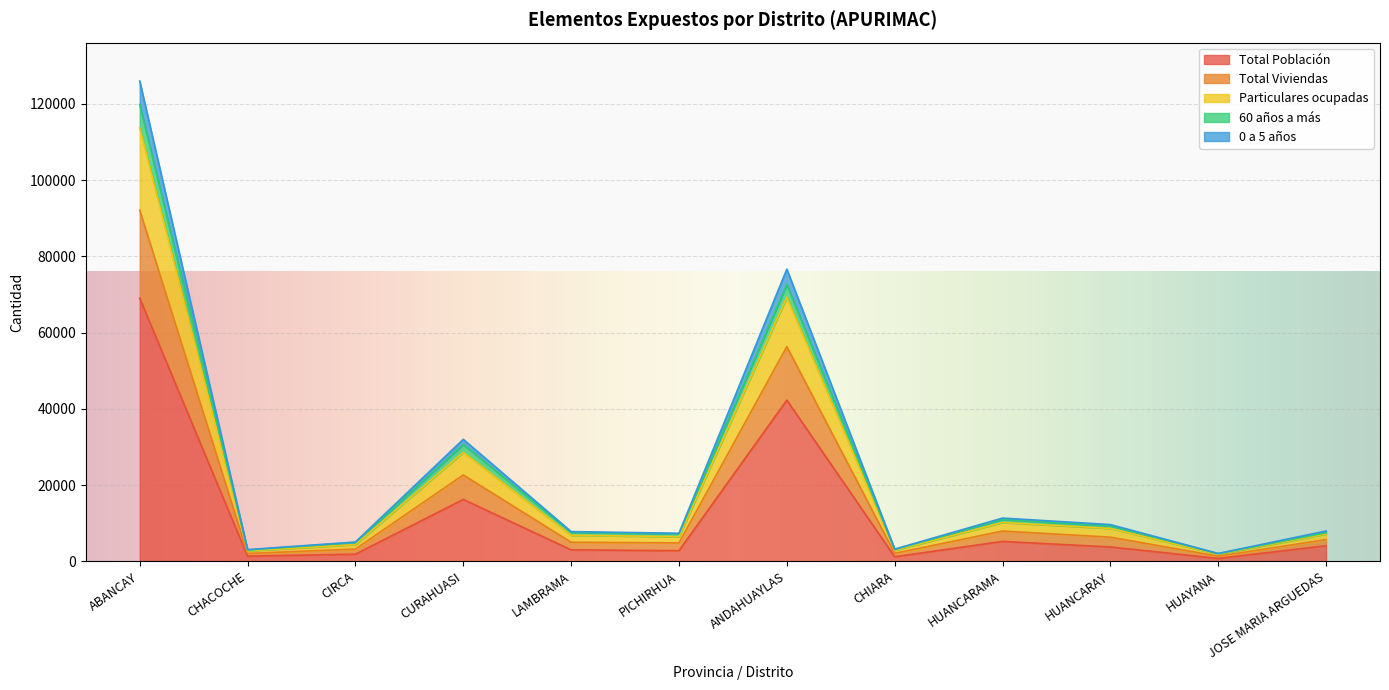

At which label is Total Población closest to 34889?

ANDAHUAYLAS